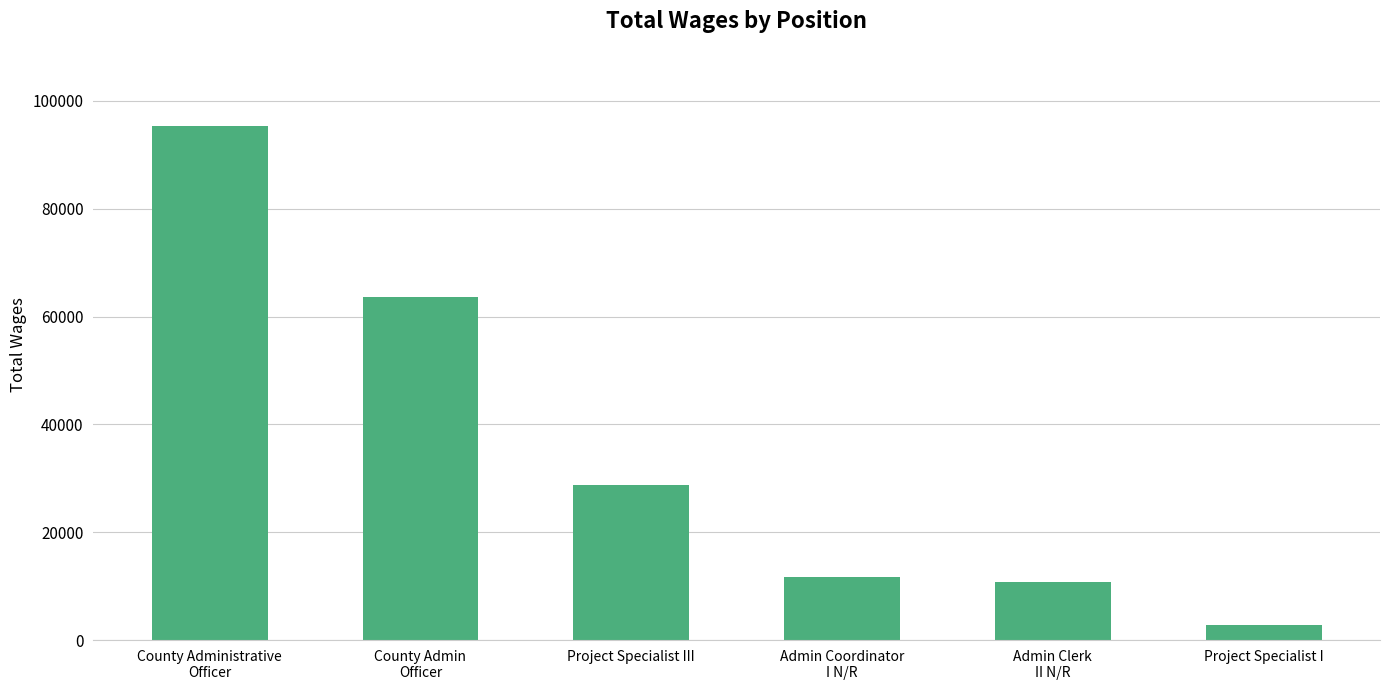

Reading left to right, extract all data points from this chart.

95367	63645	28734	11612	10816	2853